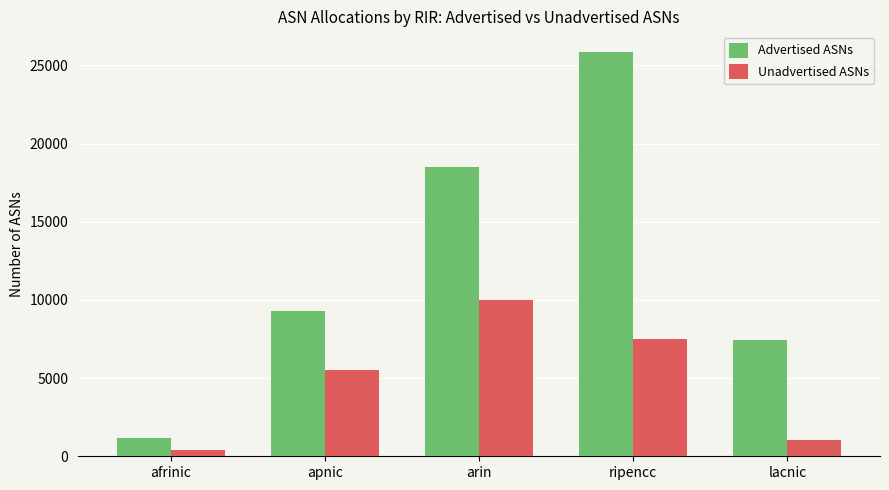

Where is Unadvertised ASNs nearest to the value 5212?

apnic